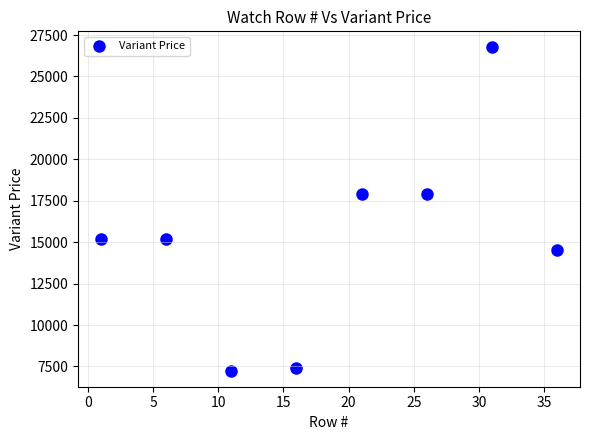

What is the average X value?

18